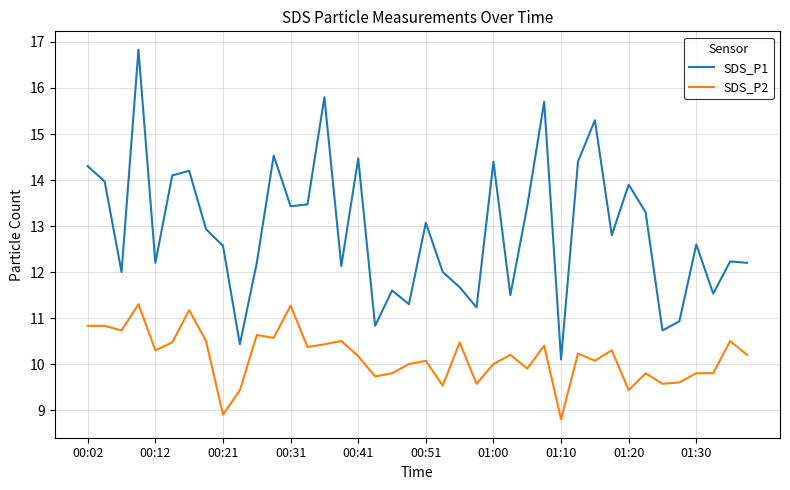

True or false: SDS_P2 and SDS_P1 cross at least once.

False